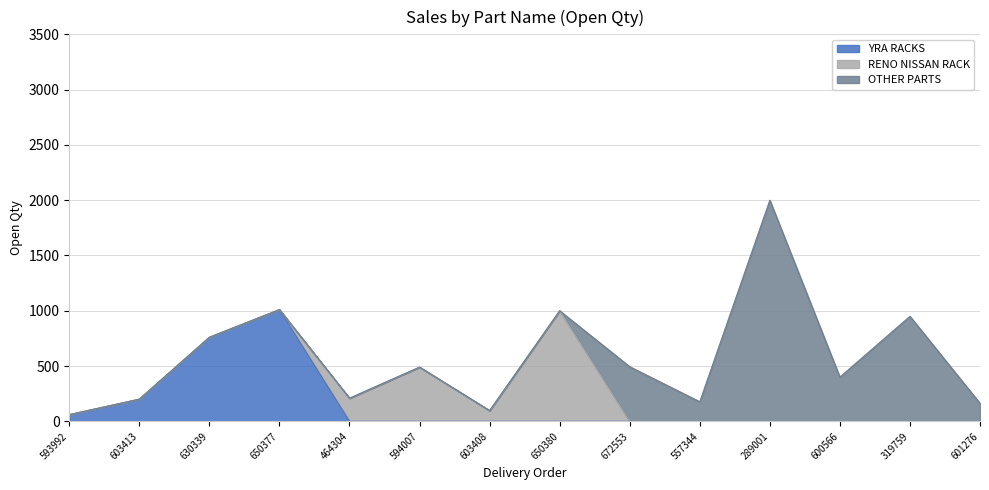

Between DO-4945650380 and DO-4945289001, which series saw the biggest shift?

OTHER PARTS